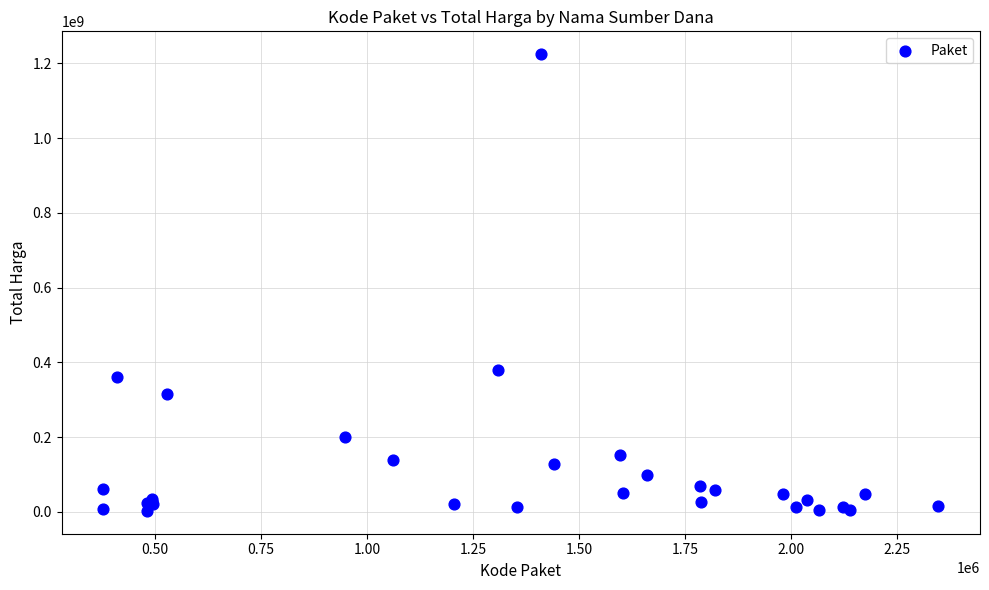

What Y value in the scatter plot is closest to 613538875?

379075000